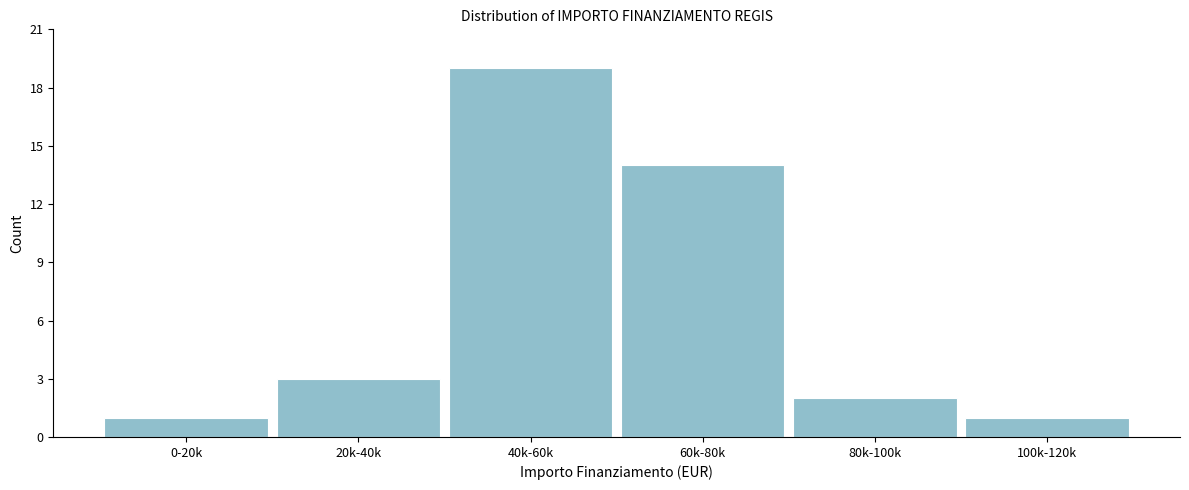

Reading left to right, what are all the values shown in this chart?

0-20k=1	20k-40k=3	40k-60k=19	60k-80k=14	80k-100k=2	100k-120k=1